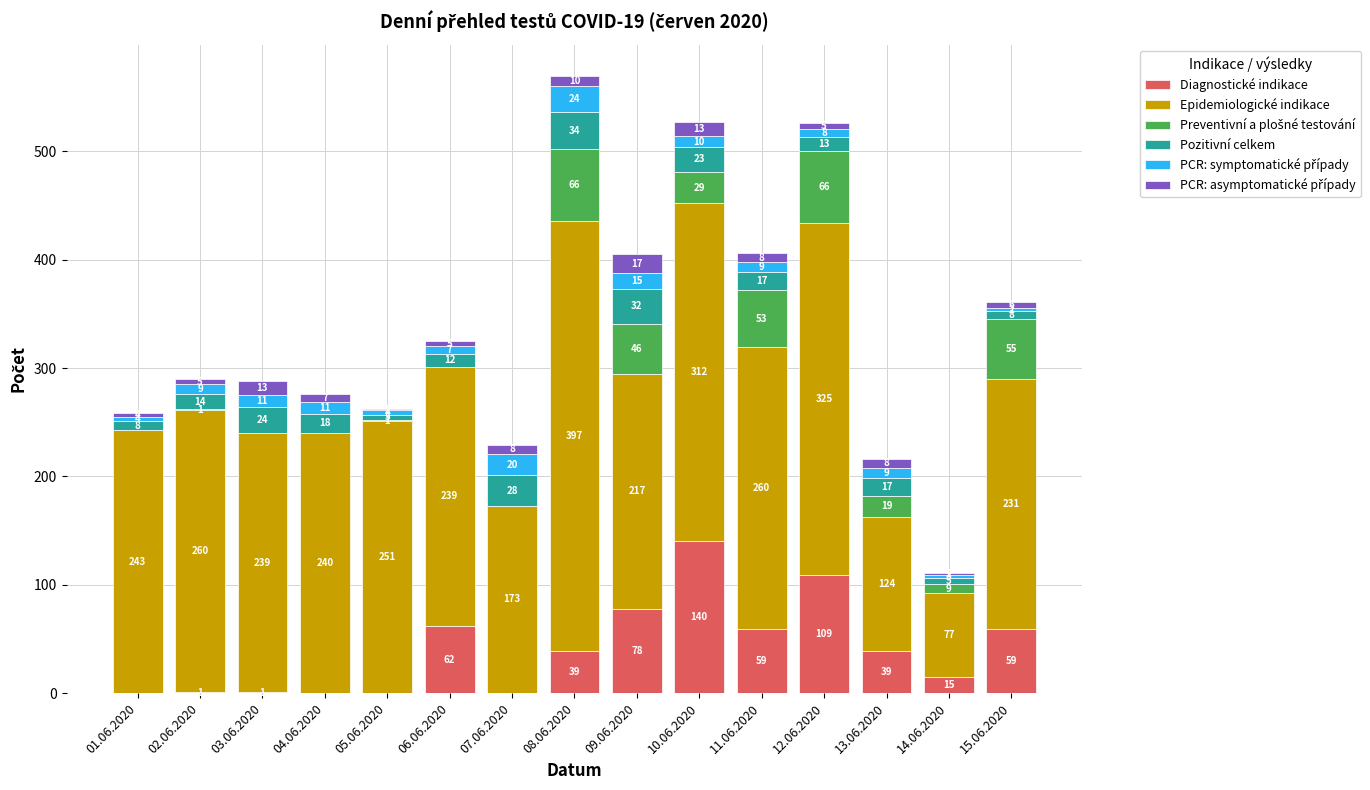

At which label is Diagnostické indikace closest to 70?

06.06.2020